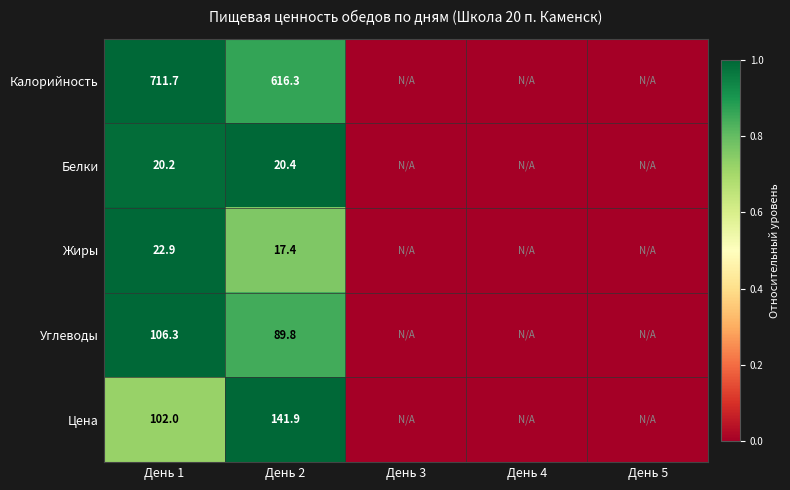

Between День 1 and День 2, which series saw the biggest shift?

Калорийность